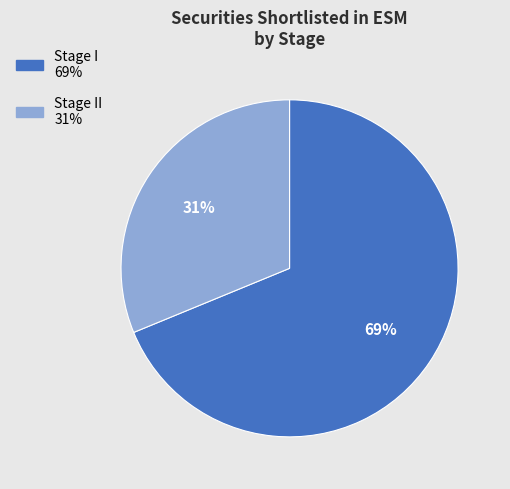

Does any single category account for the majority?

Yes